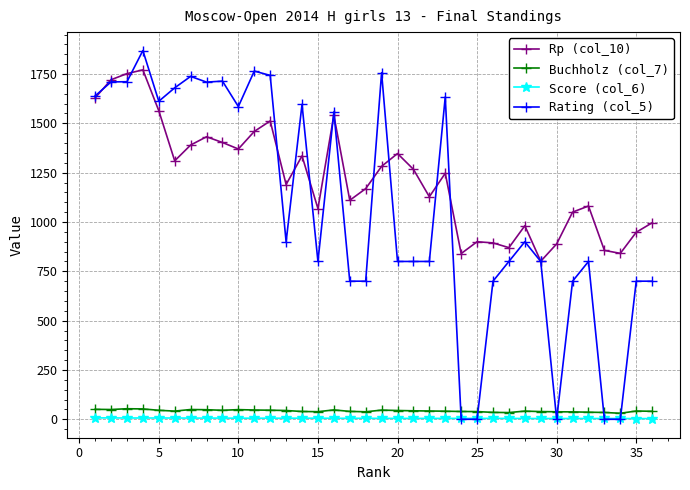

Count the number of data series in this chart.

4